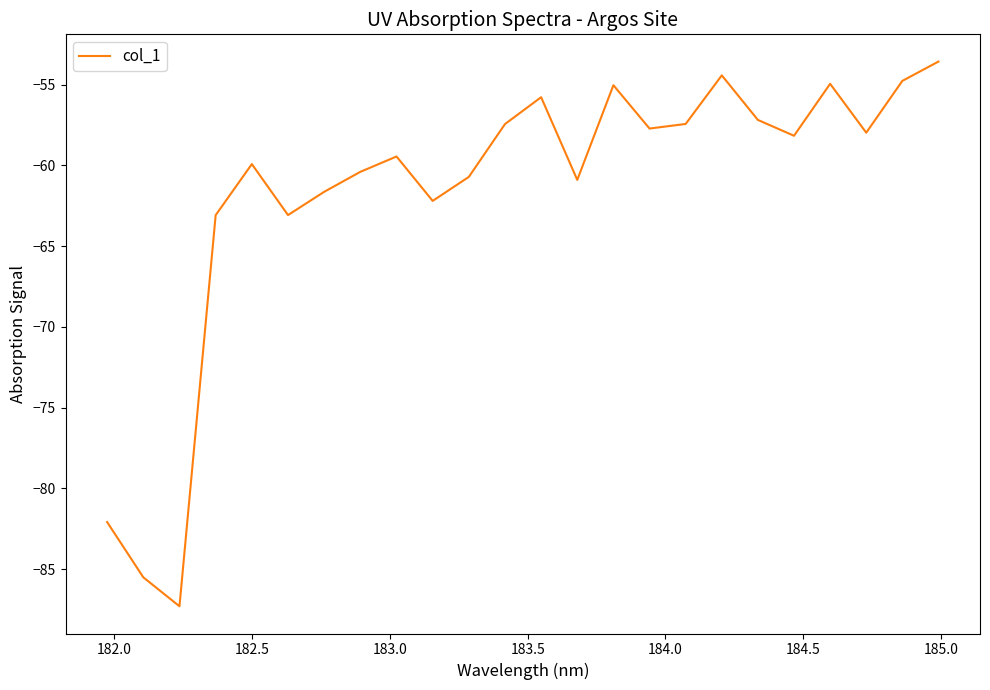

What is the smallest value displayed?

-87.3